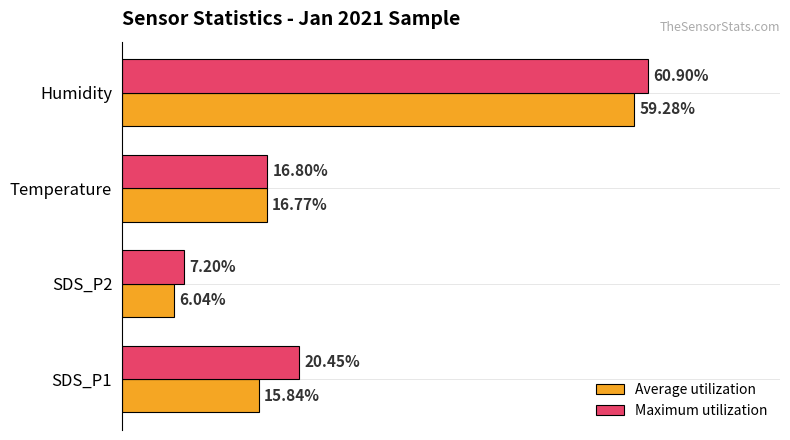

Which series has the largest total across all categories?

Maximum utilization